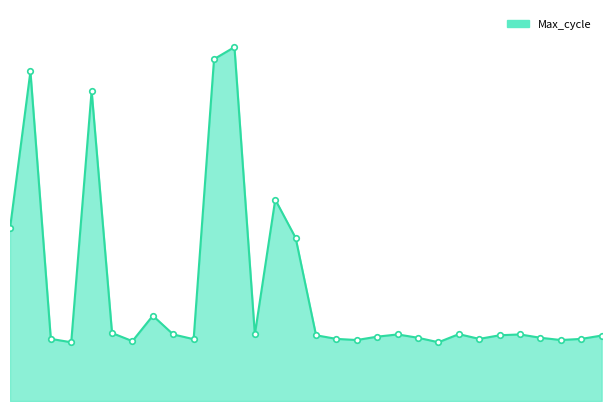

Does the chart have visible grid lines?

No